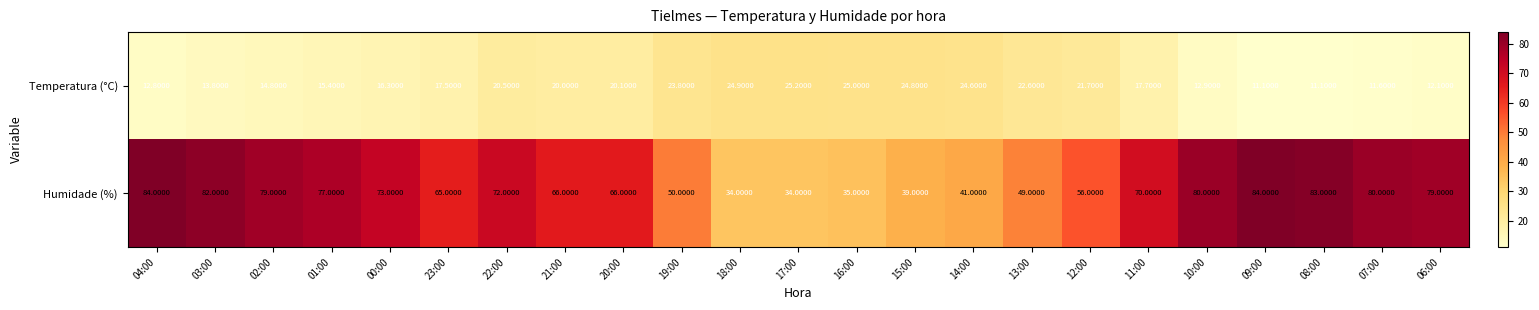

List the series in order of their overall mean, lowest first.

Temperatura (°C), Humidade (%)